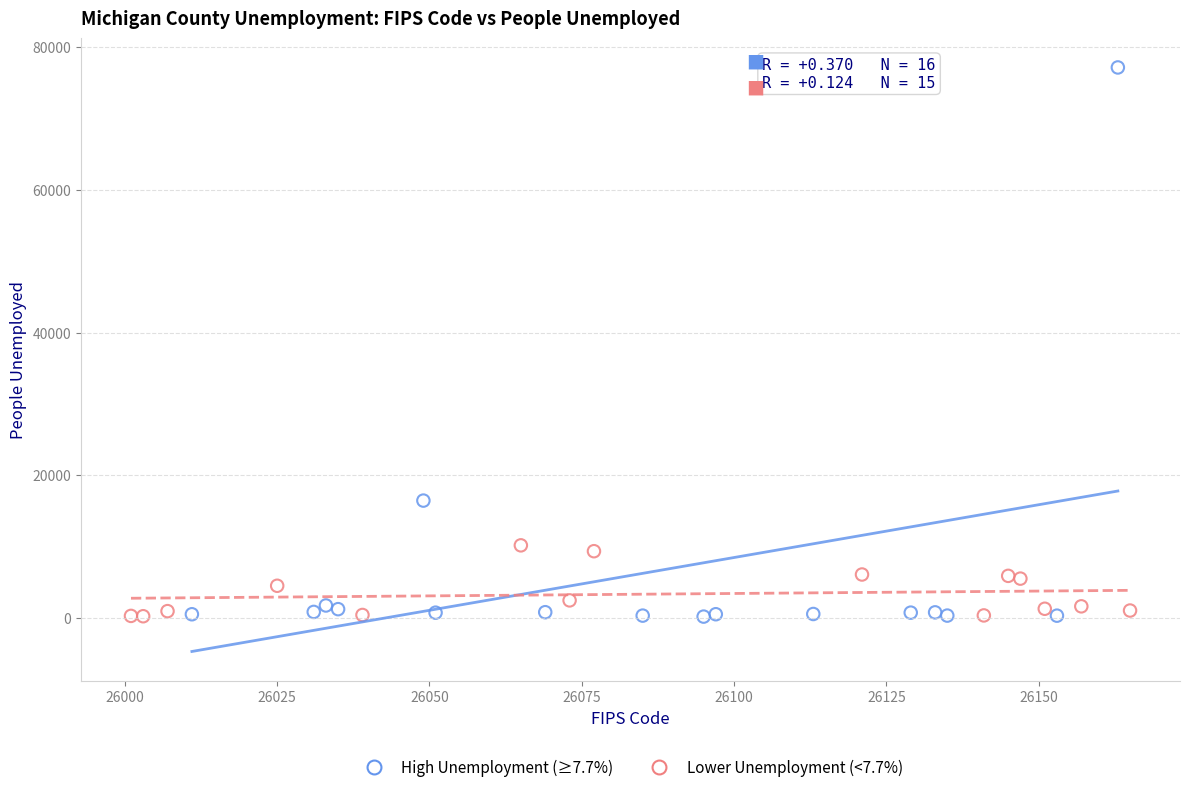

Which series contains the highest Y value?

High Unemployment (≥7.7%)